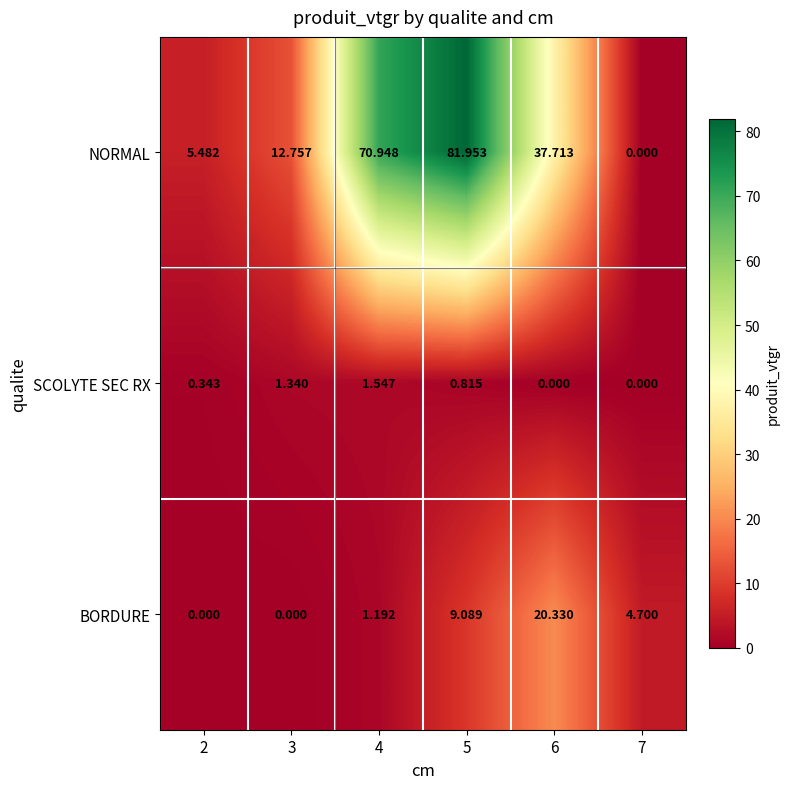

How many values in the SCOLYTE SEC RX series exceed 0?

4